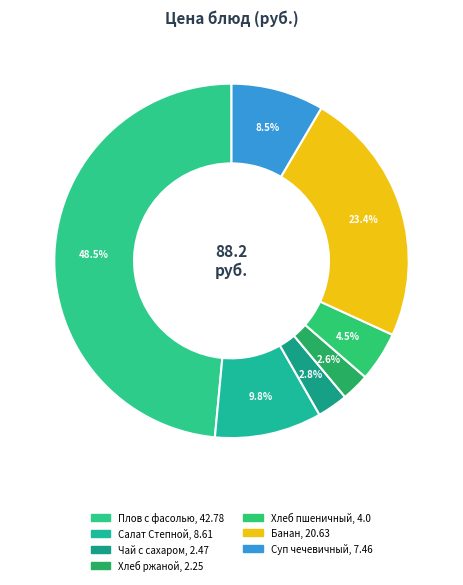

Rank the categories by value from highest to lowest.

Плов с фасолью, Банан, Салат Степной, Суп чечевичный, Хлеб пшеничный, Чай с сахаром, Хлеб ржаной